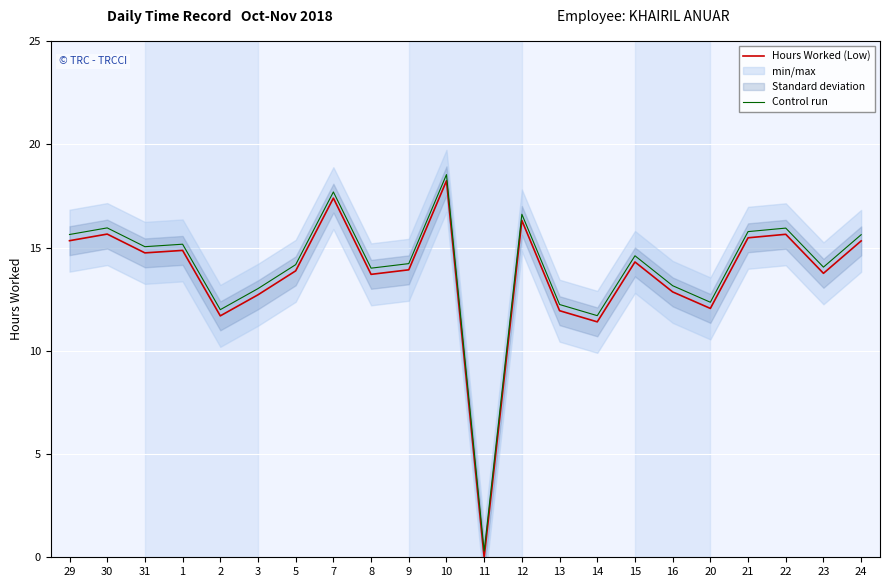

How many data points in Hours Worked (Low) are less than 14?

11